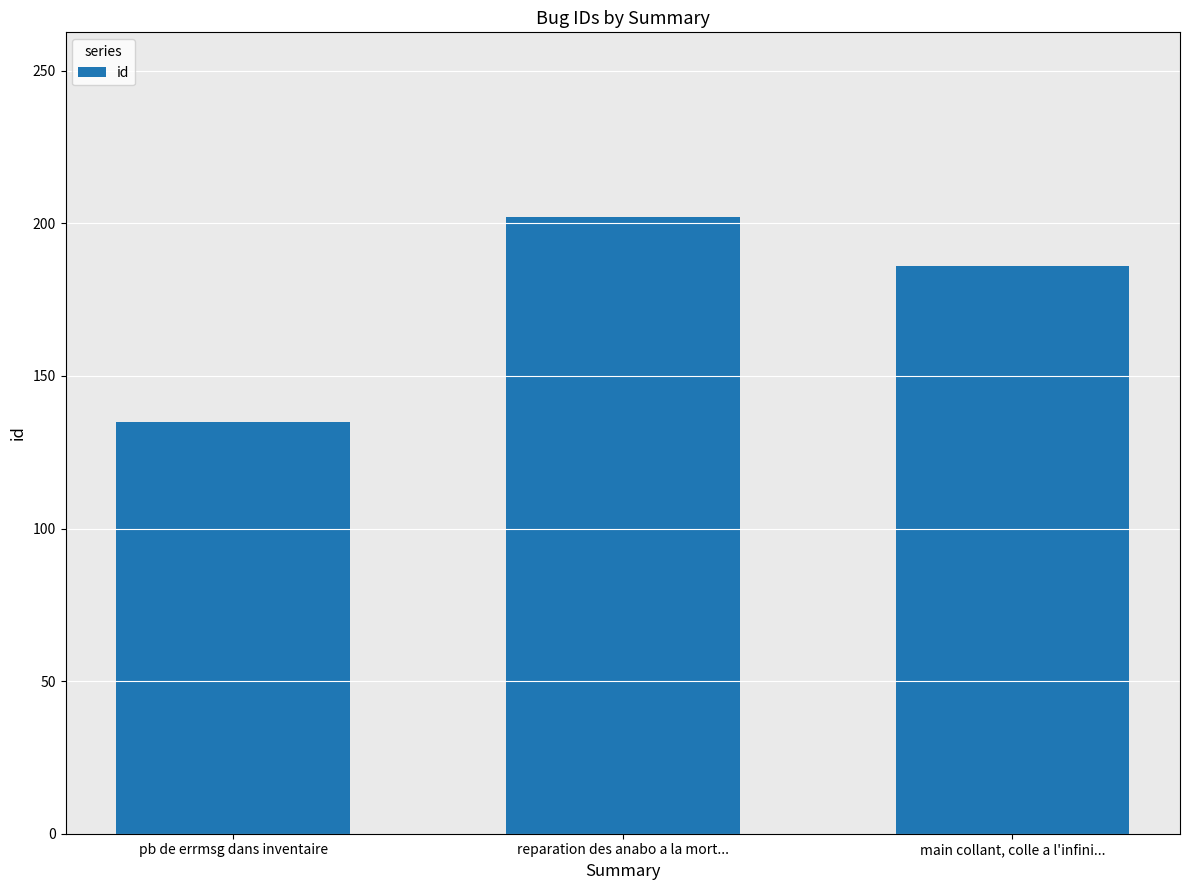

What is the average value?

174